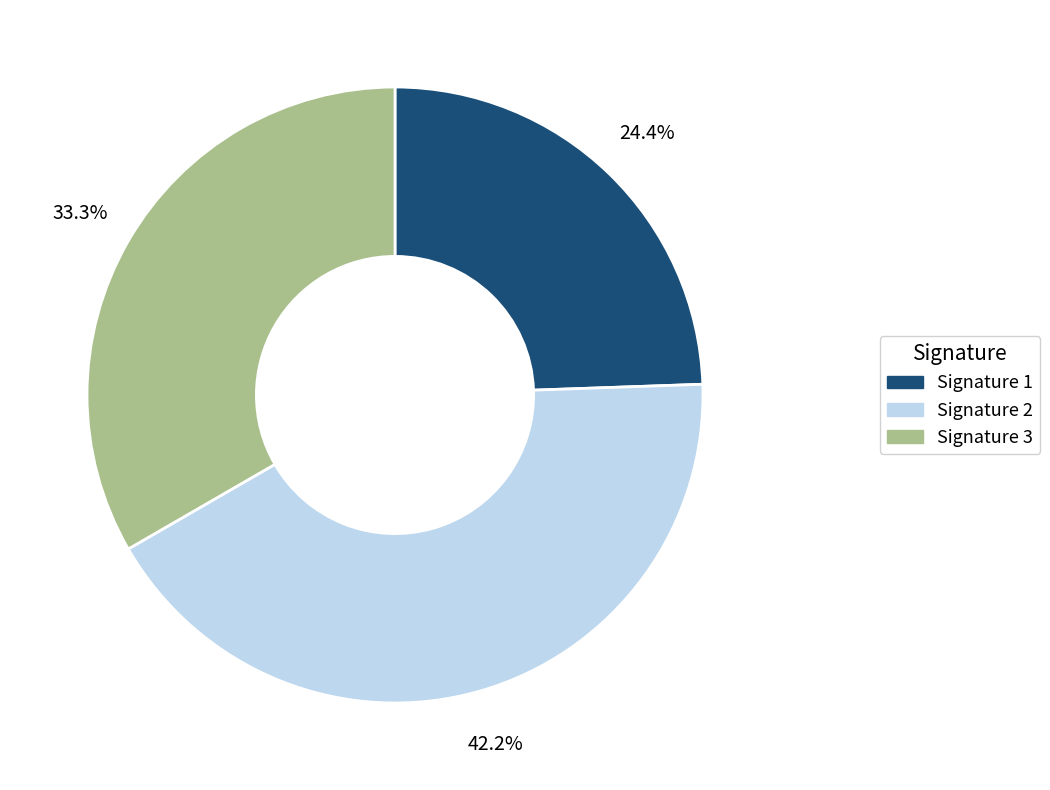

Which slice is the largest?

Signature 2